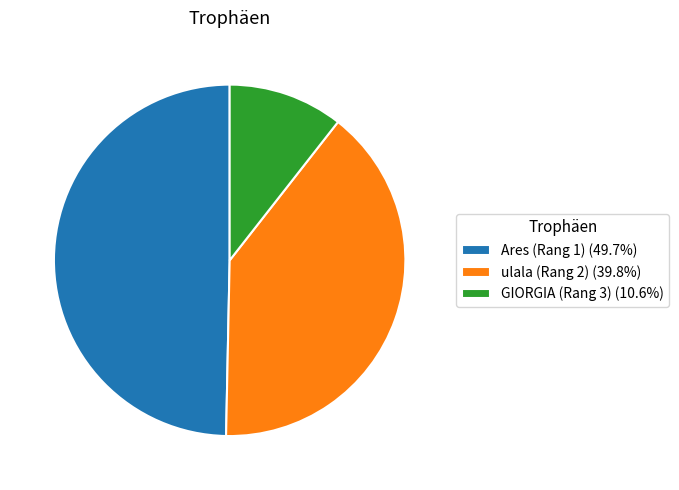

Is there any slice that represents more than half of the pie?

No